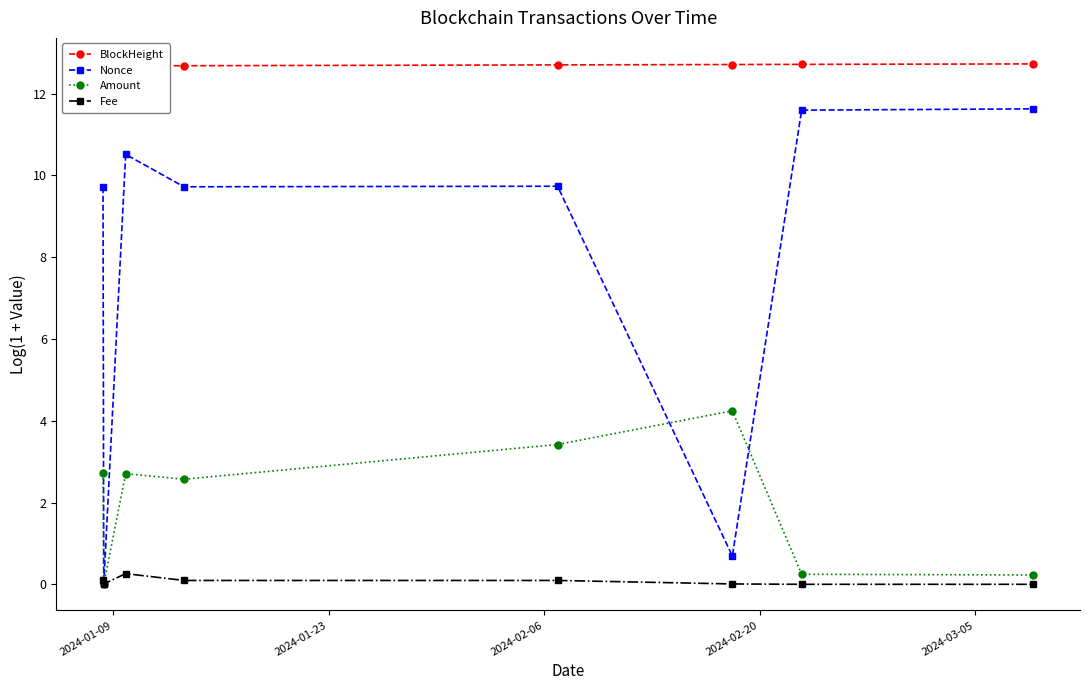

What is the highest value of the Fee series?

0.3